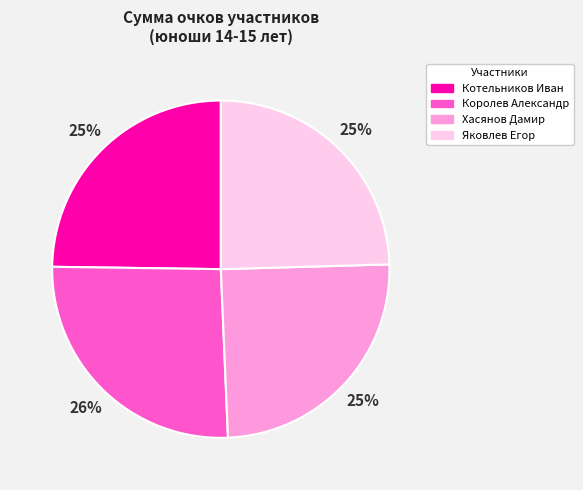

The Яковлев Егор slice represents 14% of the pie. True or false?

False